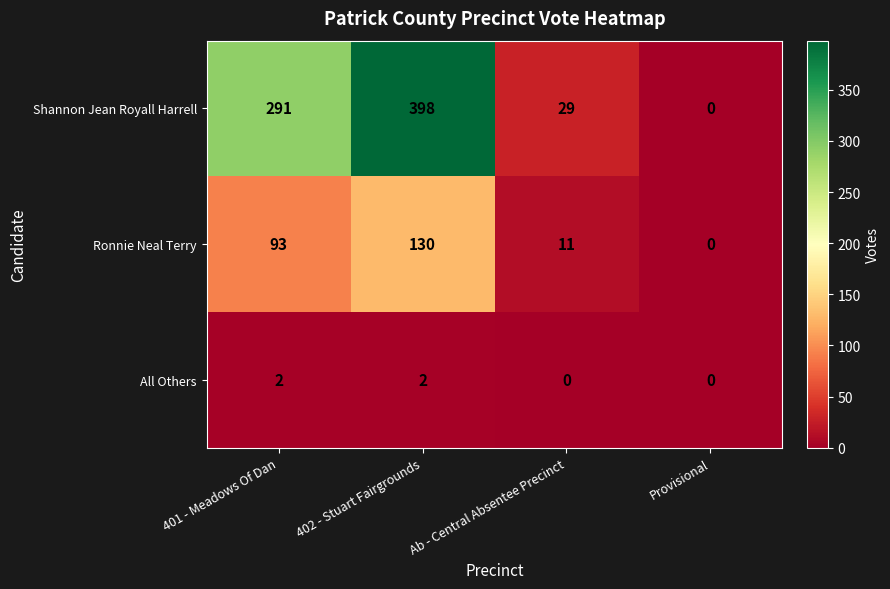

What is the average value of the Shannon Jean Royall Harrell series?

180